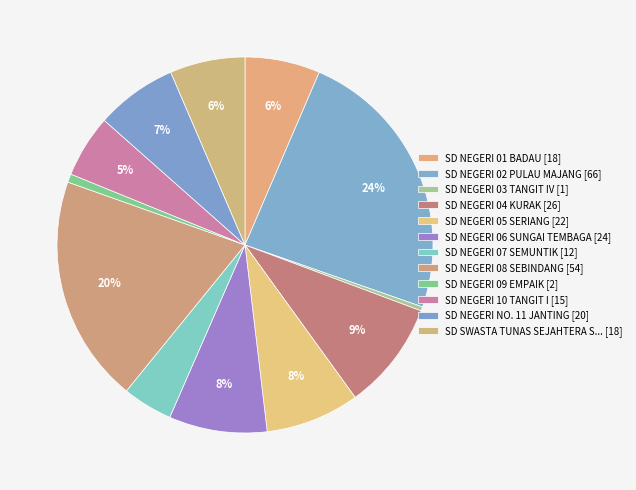

Count the number of slices in the pie.

12